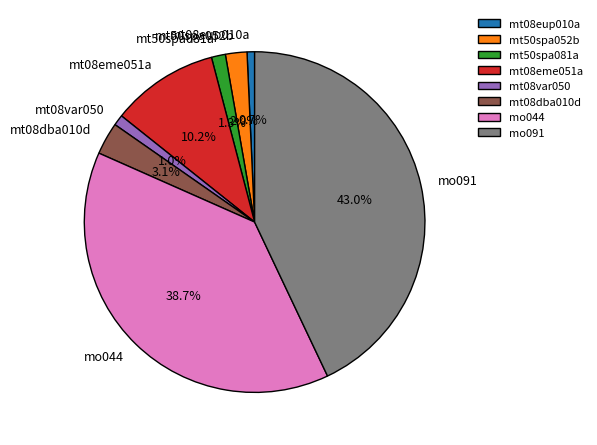

Does mt50spa052b represent more than half of the total?

No